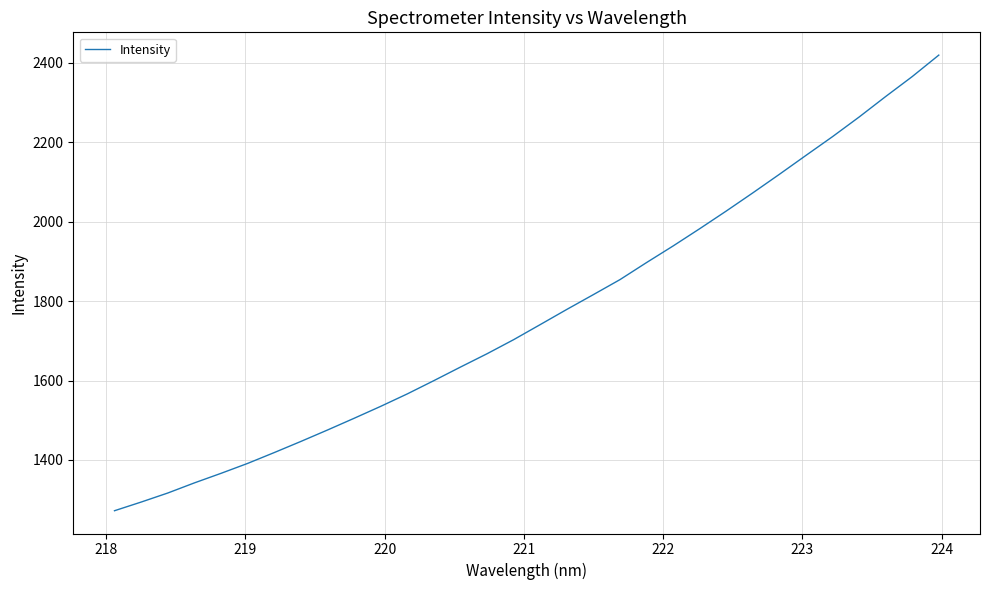

What is the smallest value displayed?

1272.1